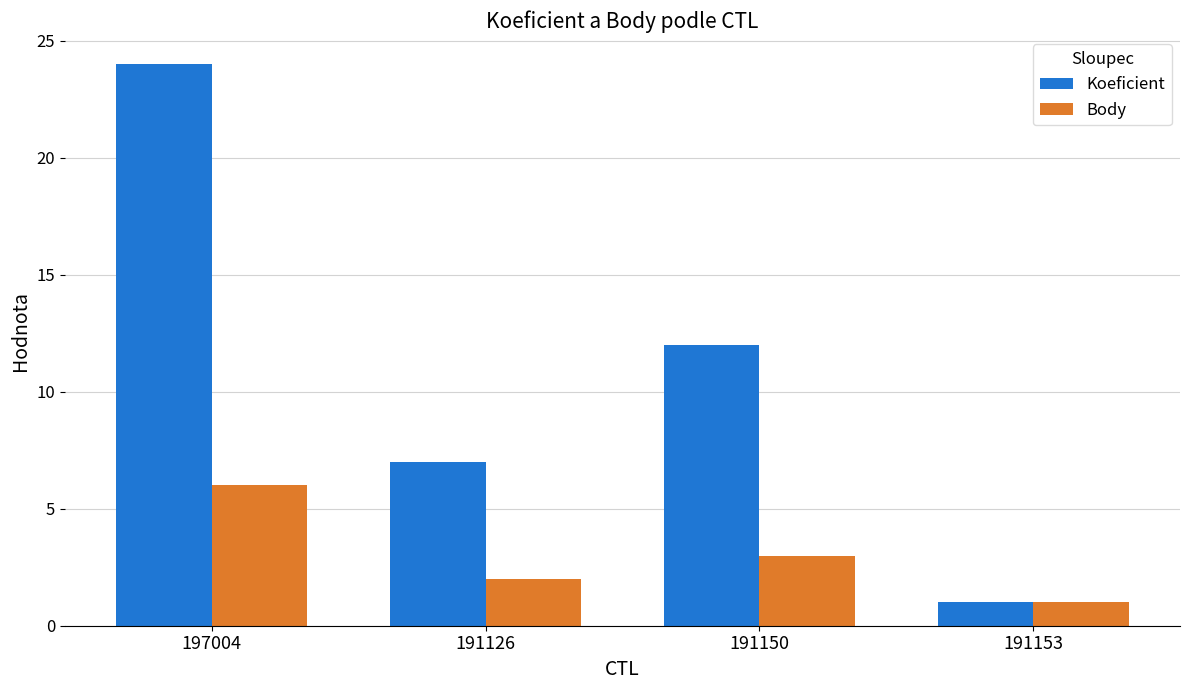

What is the maximum value shown in the chart?

24